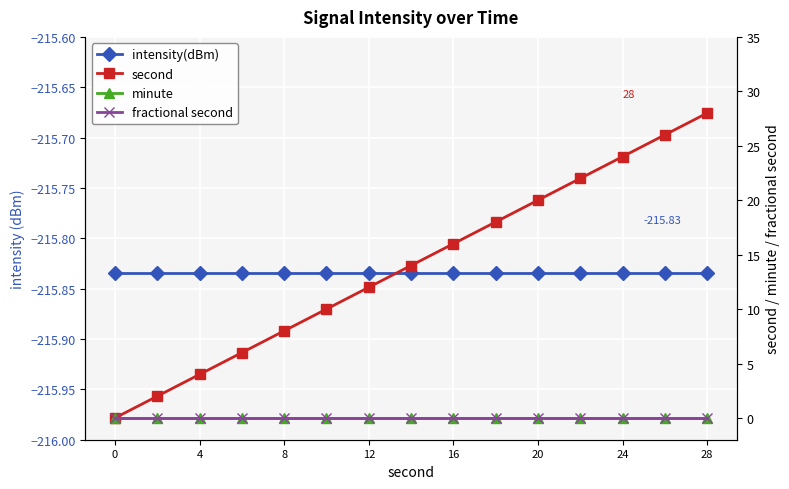

What is the smallest value displayed?

-215.8